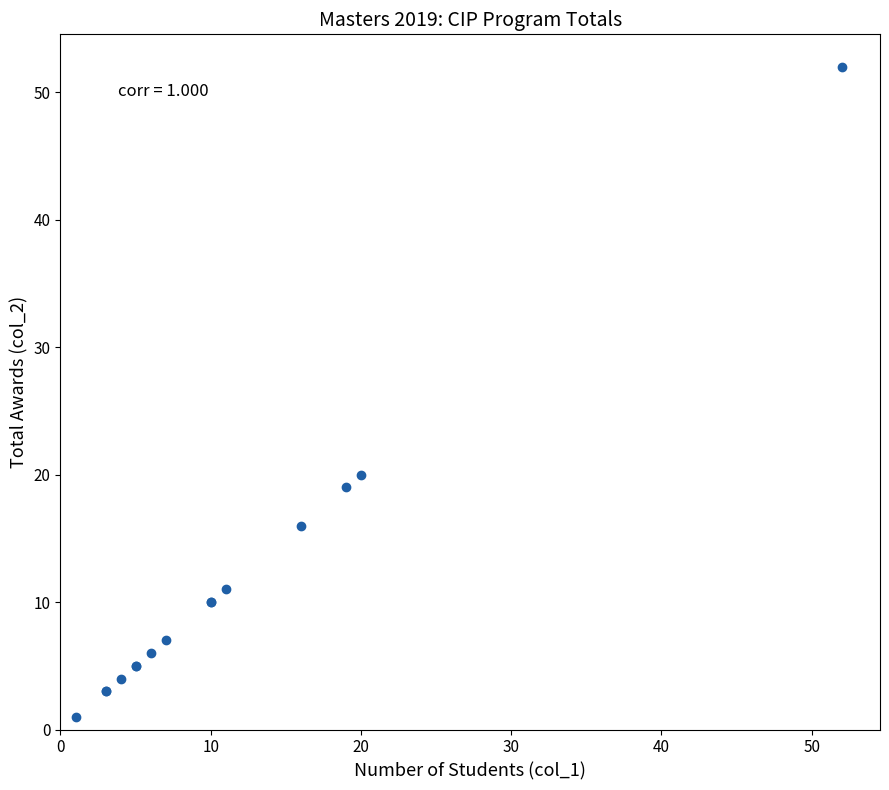

What Y value in the scatter plot is closest to 26?

20